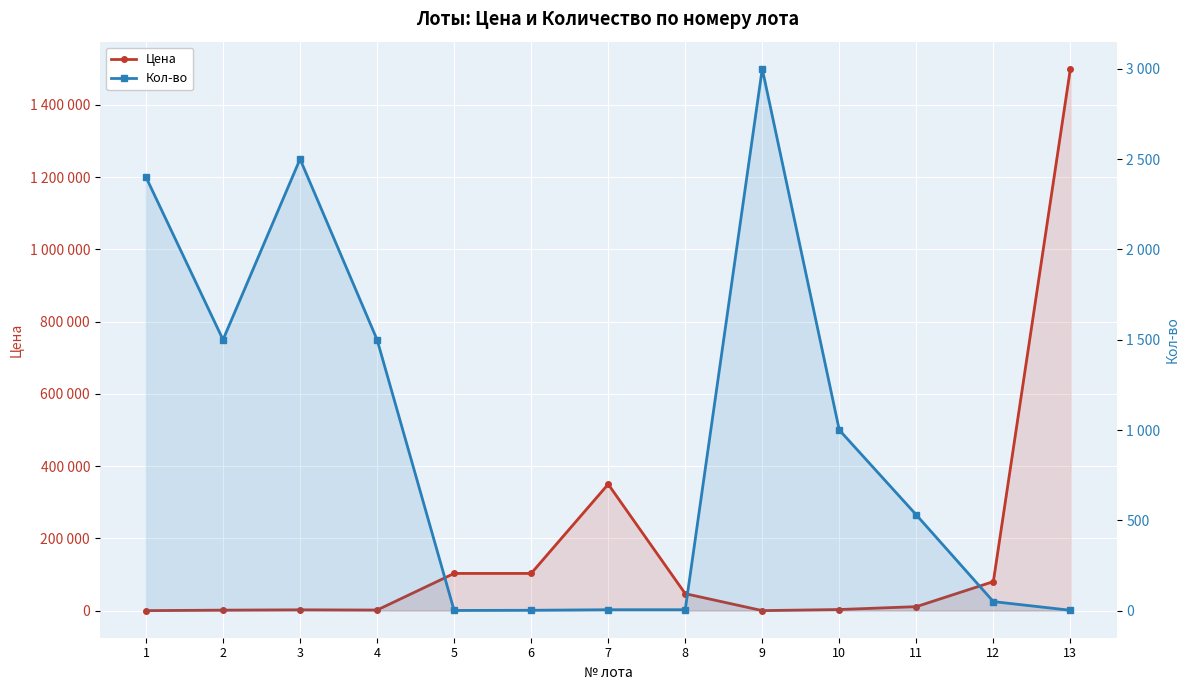

Which has a higher value, 3 or 1?

3